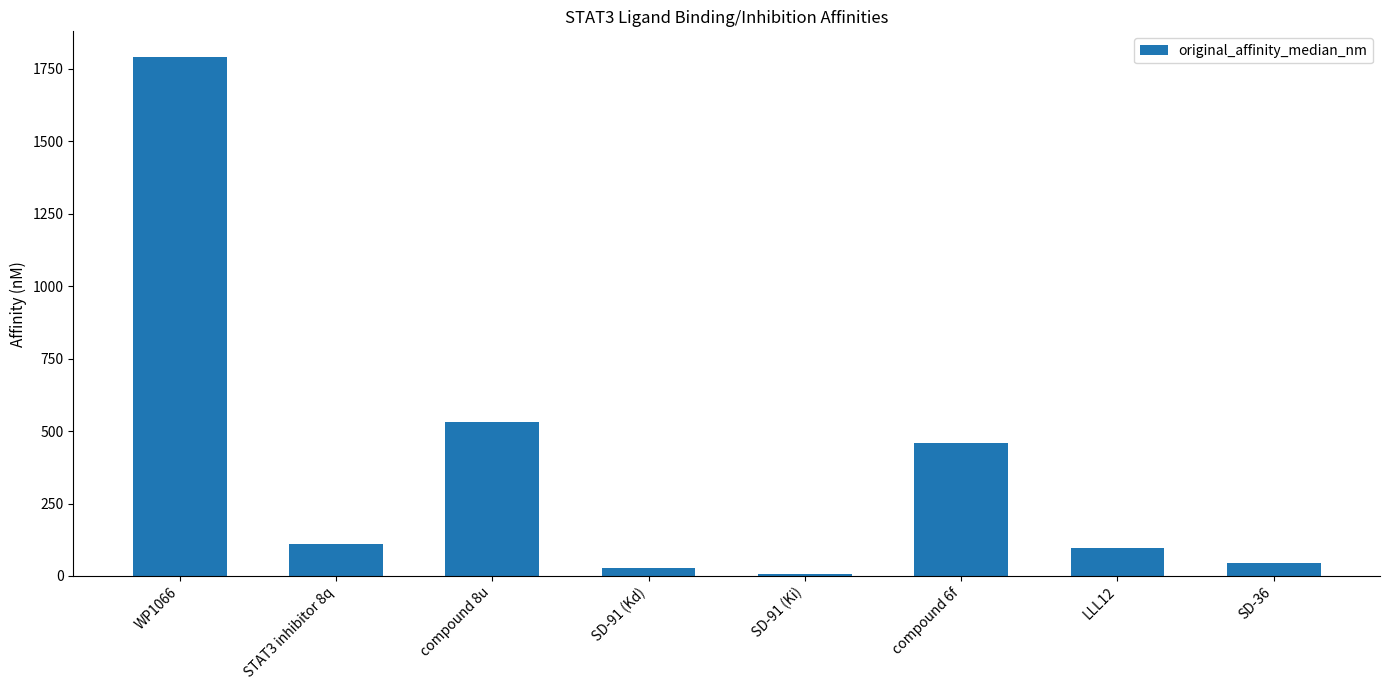

The chart shows a value of 44.0 at SD-36. True or false?

True